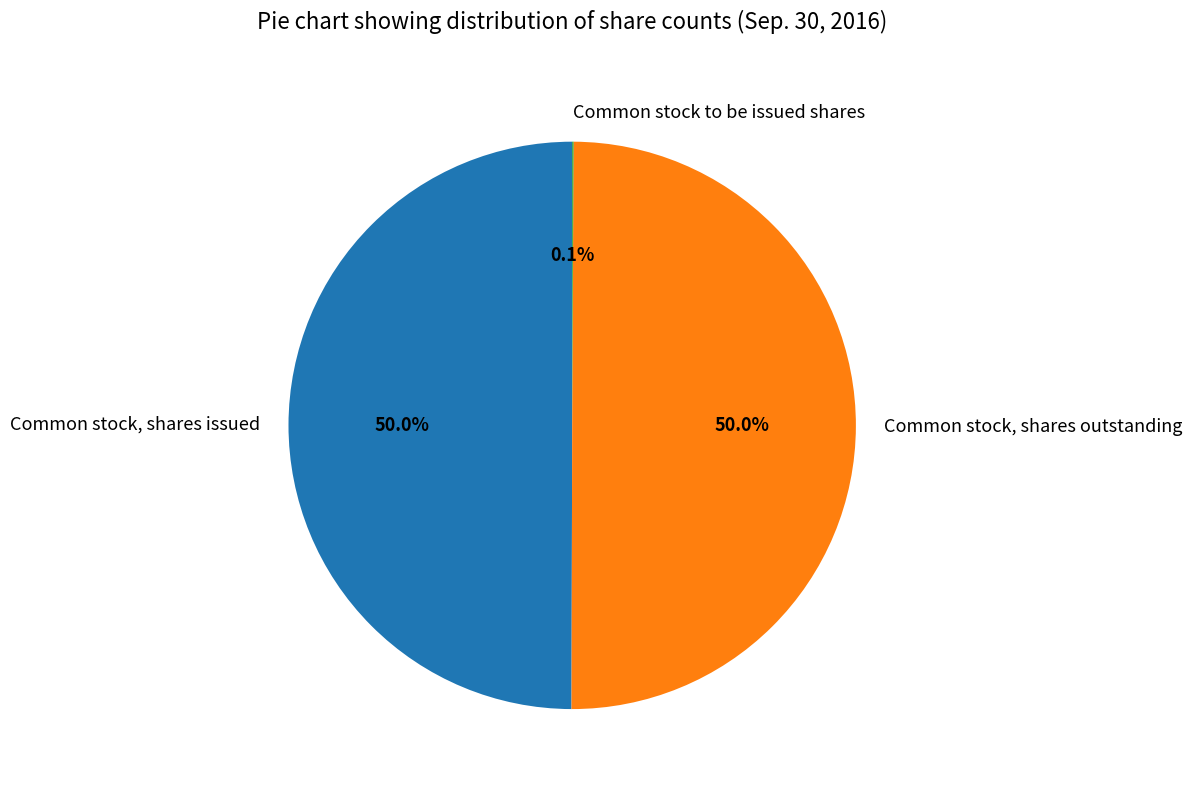

Combined, do Common stock, shares issued and Common stock, shares outstanding account for over 50%?

Yes